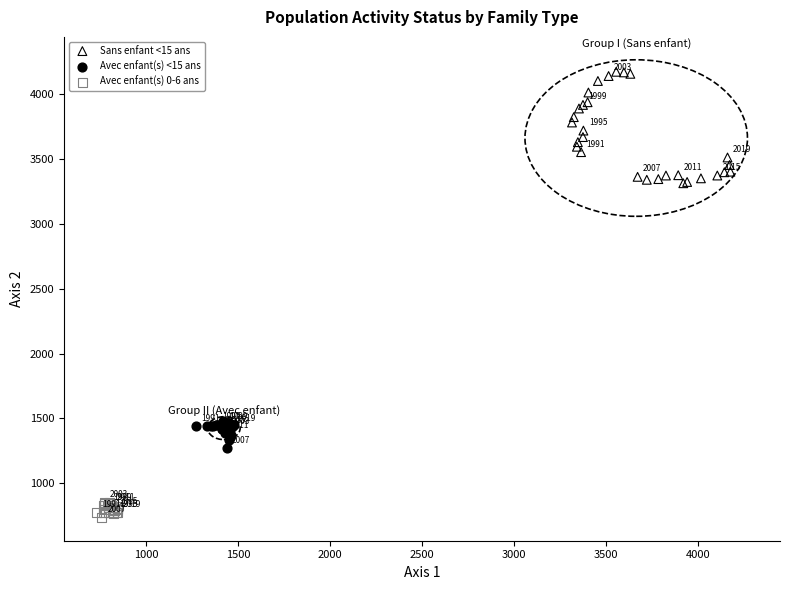

Which series reaches the minimum Y coordinate?

Avec enfant(s) 0-6 ans